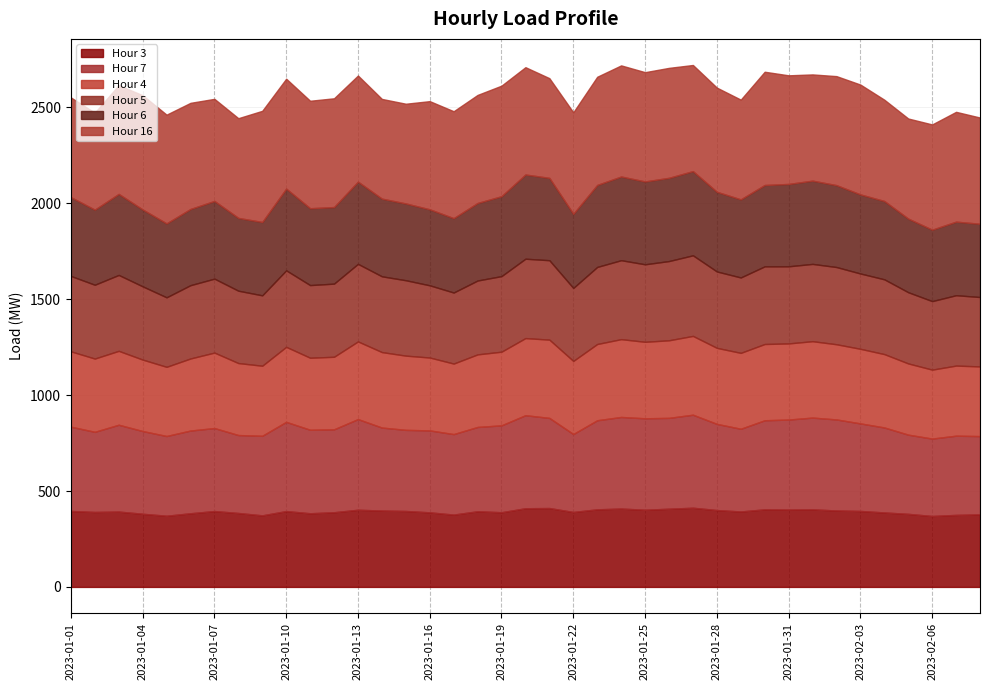

In Hour 7, how many points are higher than both neighbors (excluding endpoints)?

10